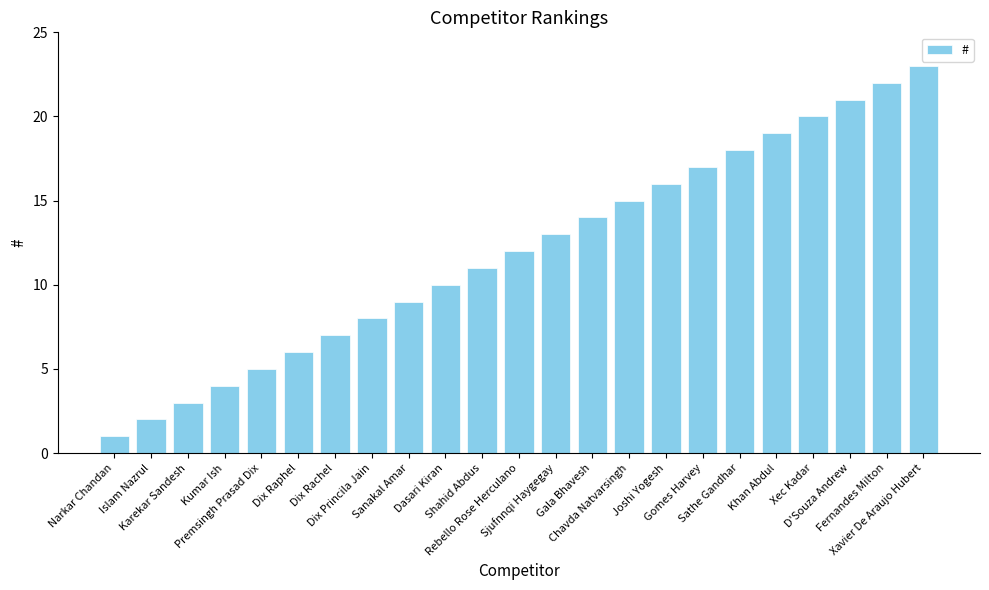

List the labels in order of value, largest first.

Xavier De Araujo Hubert, Fernandes Milton, D'Souza Andrew, Xec Kadar, Khan Abdul, Sathe Gandhar, Gomes Harvey, Joshi Yogesh, Chavda Natvarsingh, Gala Bhavesh, Sjufnnqi Haygegay, Rebello Rose Herculano, Shahid Abdus, Dasari Kiran, Sanakal Amar, Dix Princila Jain, Dix Rachel, Dix Raphel, Premsingh Prasad Dix, Kumar Ish, Karekar Sandesh, Islam Nazrul, Narkar Chandan